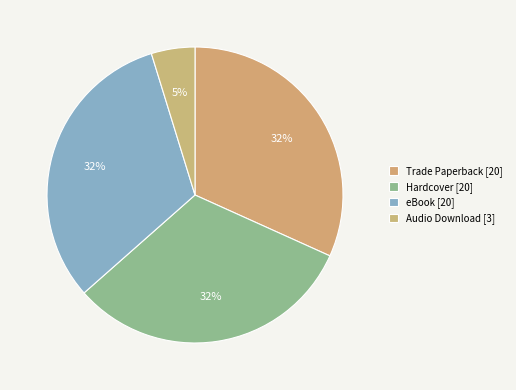

How many segments does this pie chart have?

4